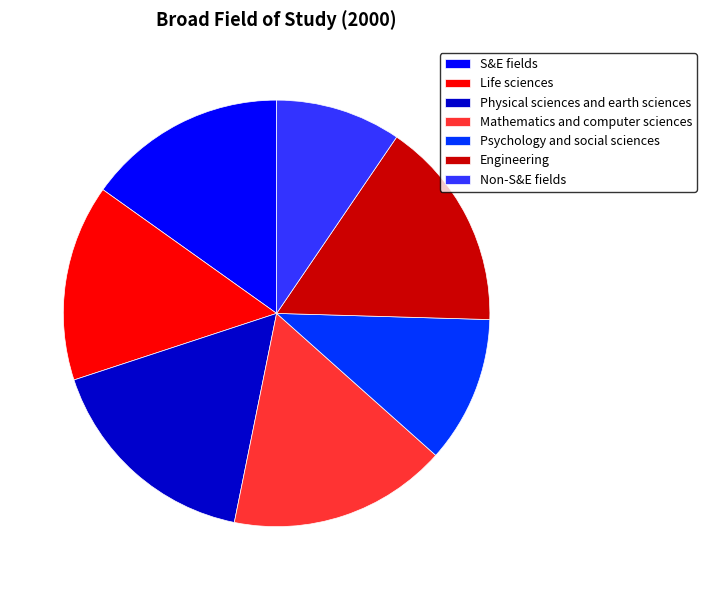

Is Life sciences the majority of the pie?

No